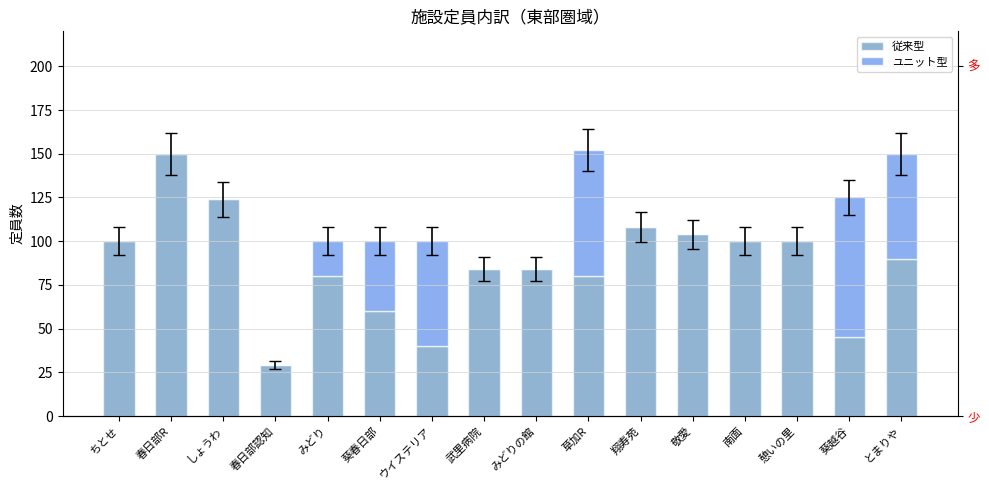

Count the number of categories in the chart.

16